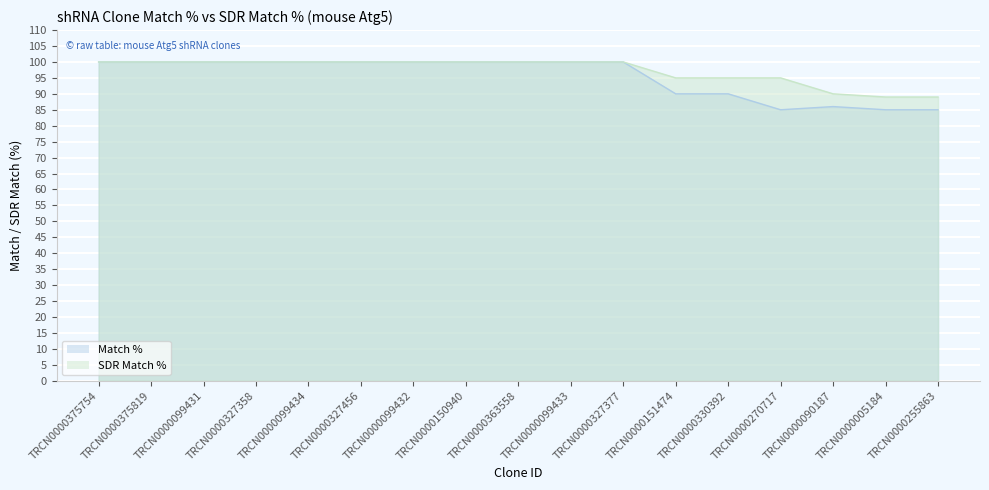

What is the label of the 10th point from the left?

TRCN0000099433